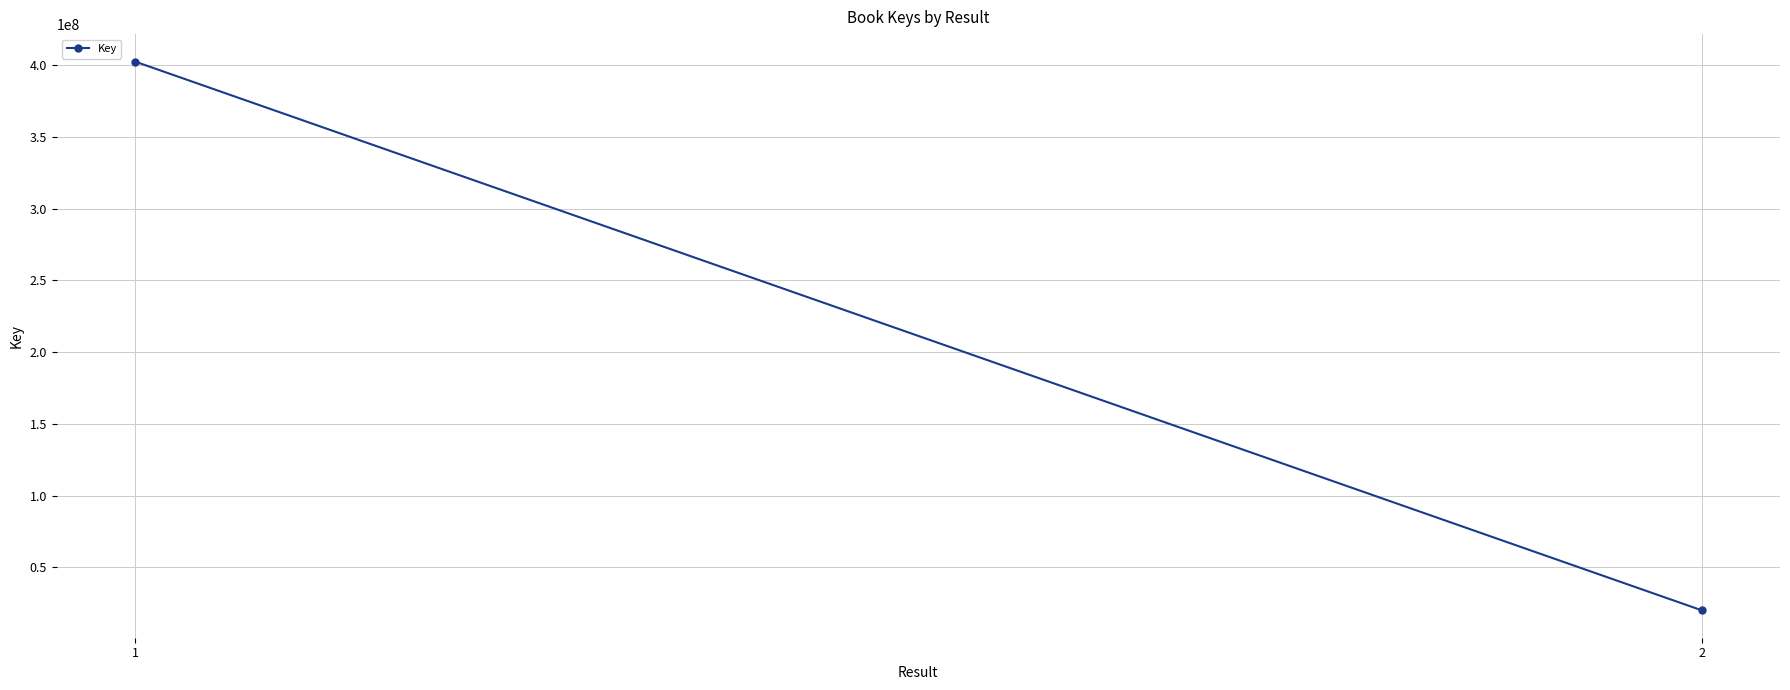

Which has a higher value, 2 or 1?

1